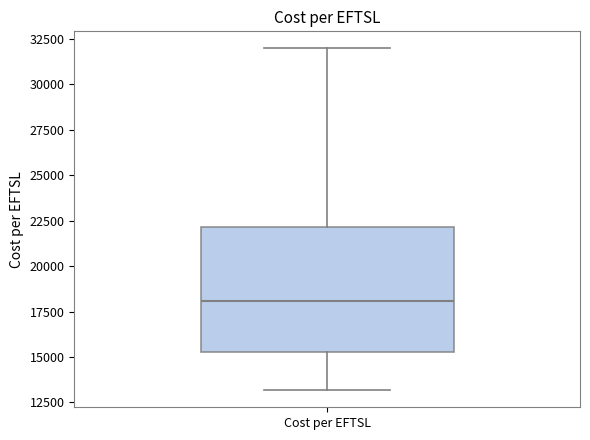

Transcribe this box plot: give where the median line is, the range the box spans, and where the two whiskers end, as read against the y-axis. The values are not printed on the chart, so give them approximately, as read against the axis.

median 18000, box 15500 to 22000, whiskers 13000 to 32000